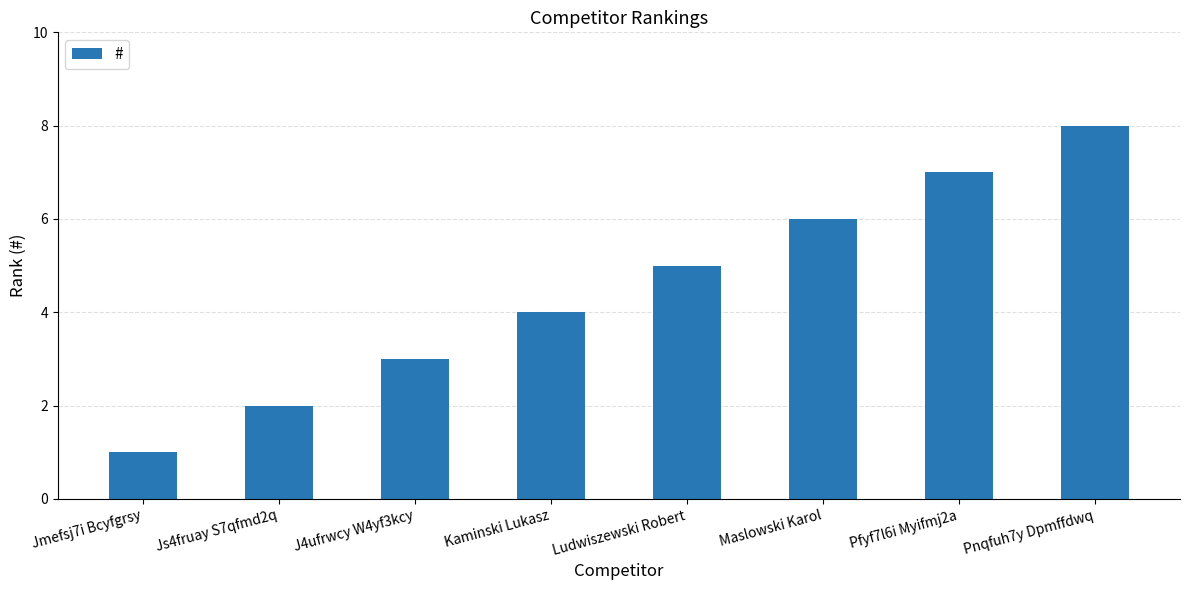

What position from the left is Kaminski Lukasz?

4